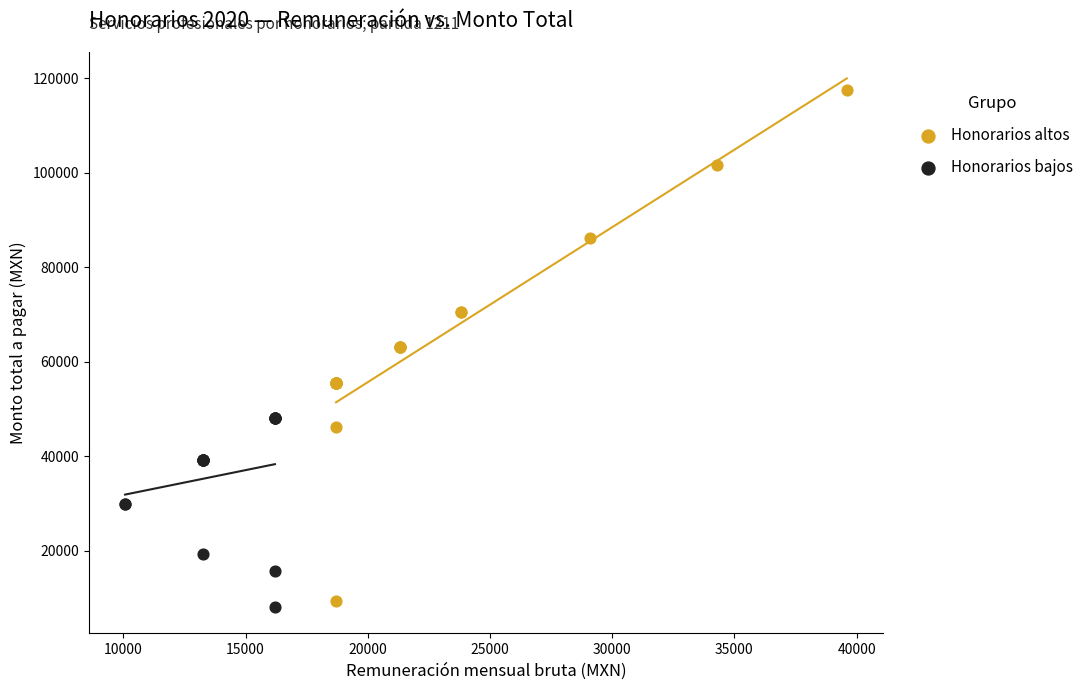

Which series has the widest spread of Y values?

Honorarios altos